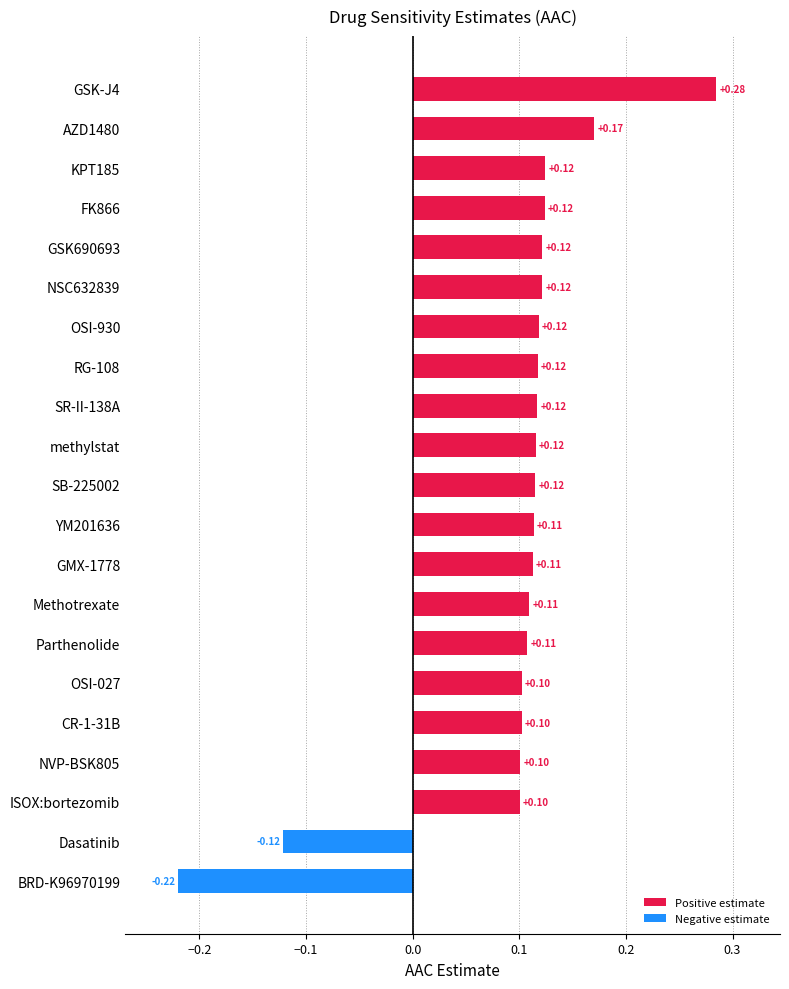

What is the difference between the maximum and minimum values?

0.5